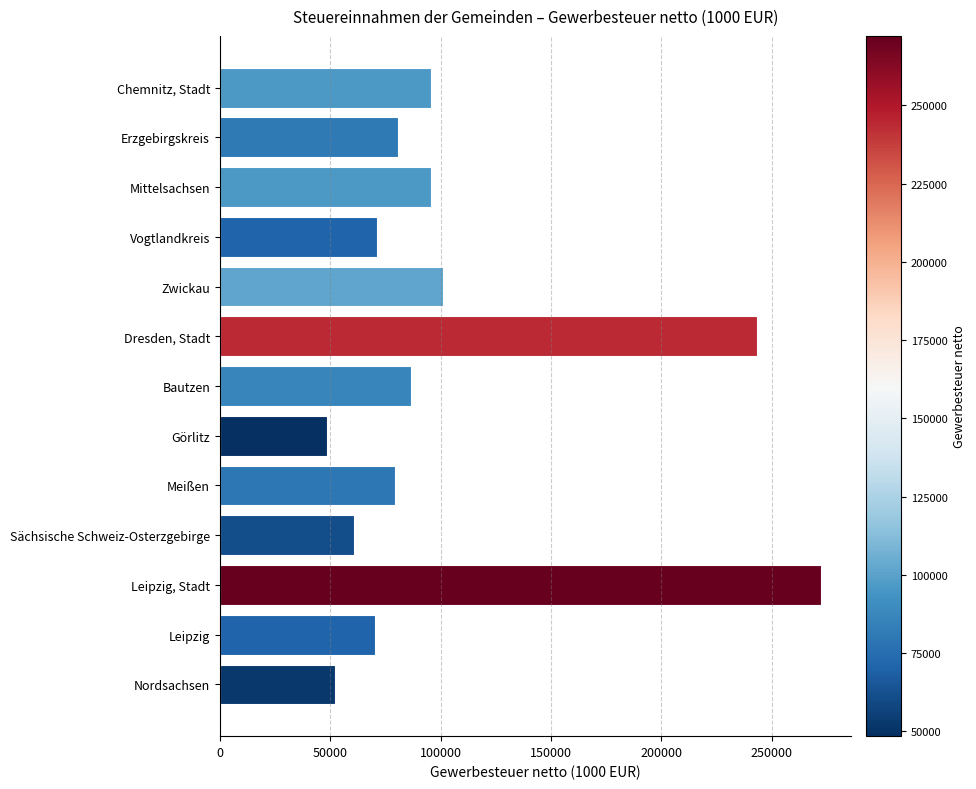

What is the greatest value displayed?

272234